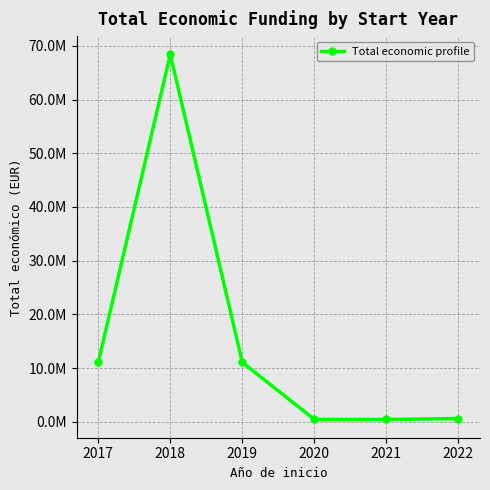

Is this an area chart (filled region under the line)?

No